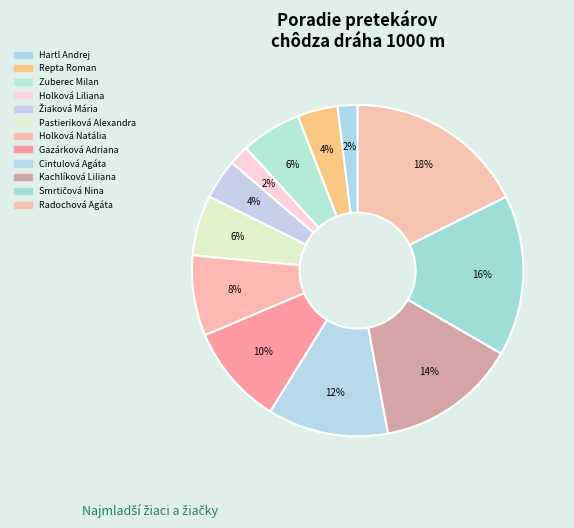

Combined, do Hartl Andrej and Kachlíková Liliana account for over 50%?

No